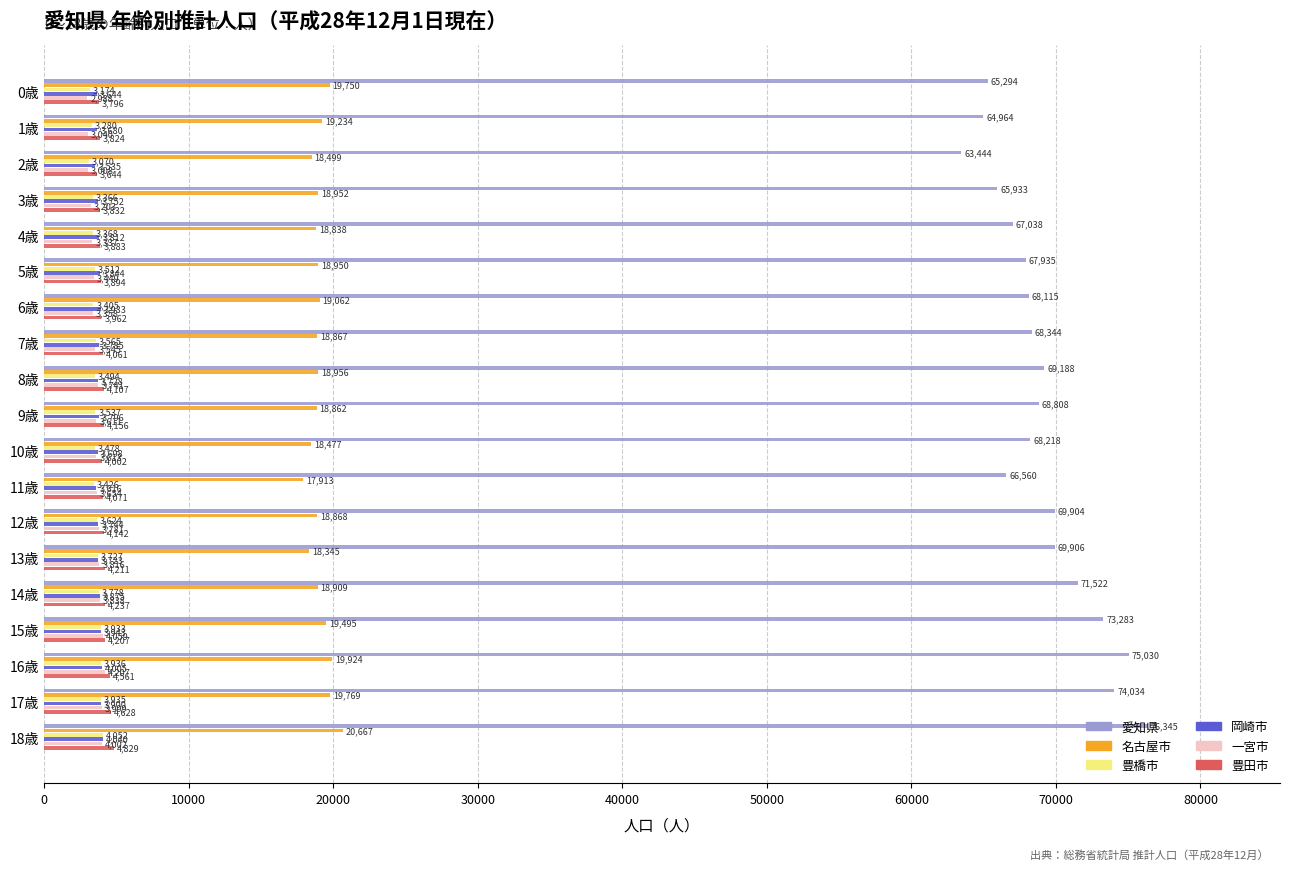

List the labels in order of 愛知県 value, smallest first.

2歳, 1歳, 0歳, 3歳, 11歳, 4歳, 5歳, 6歳, 10歳, 7歳, 9歳, 8歳, 12歳, 13歳, 14歳, 15歳, 17歳, 16歳, 18歳